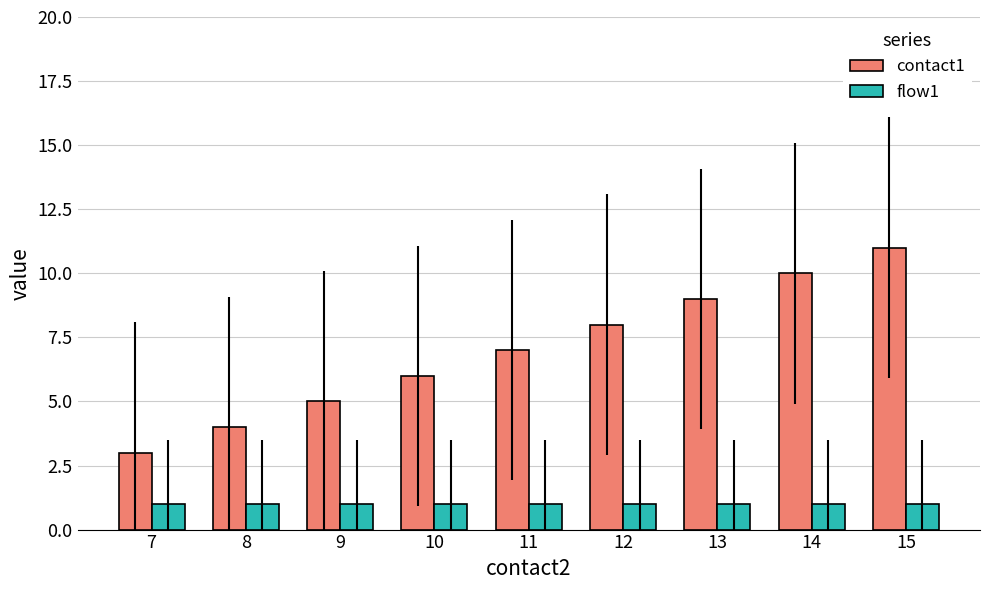

What is the minimum value for contact1?

3